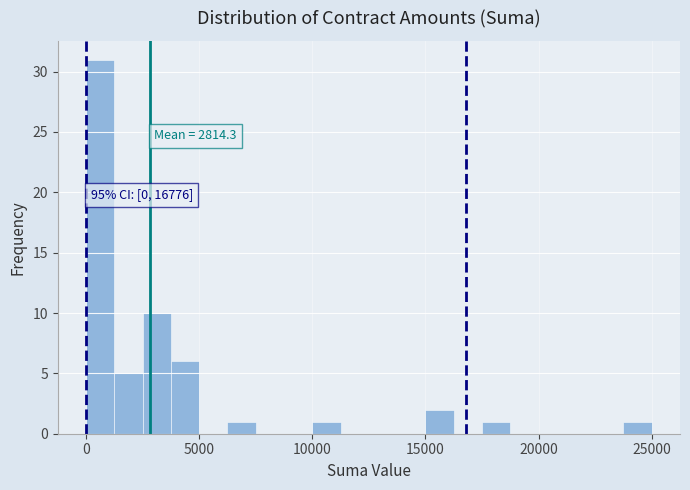

Read against the x-axis, roughly where is the centre of the tallest bar?

500